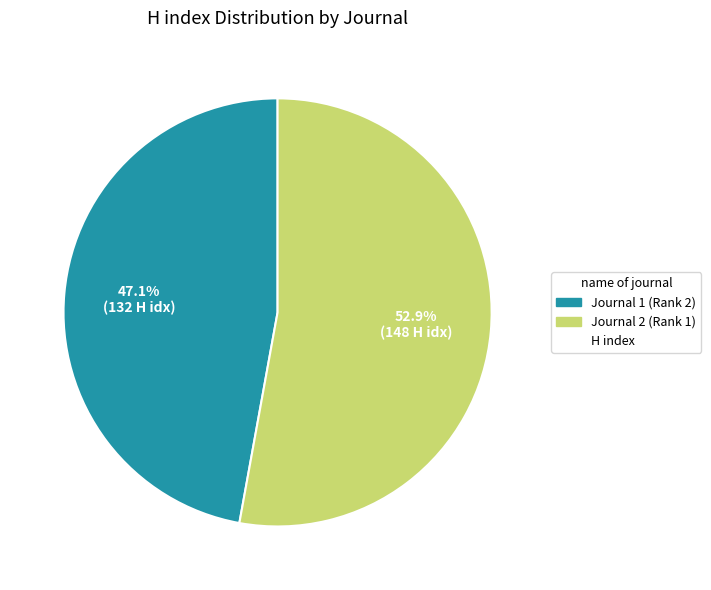

Is there any slice that represents more than half of the pie?

Yes